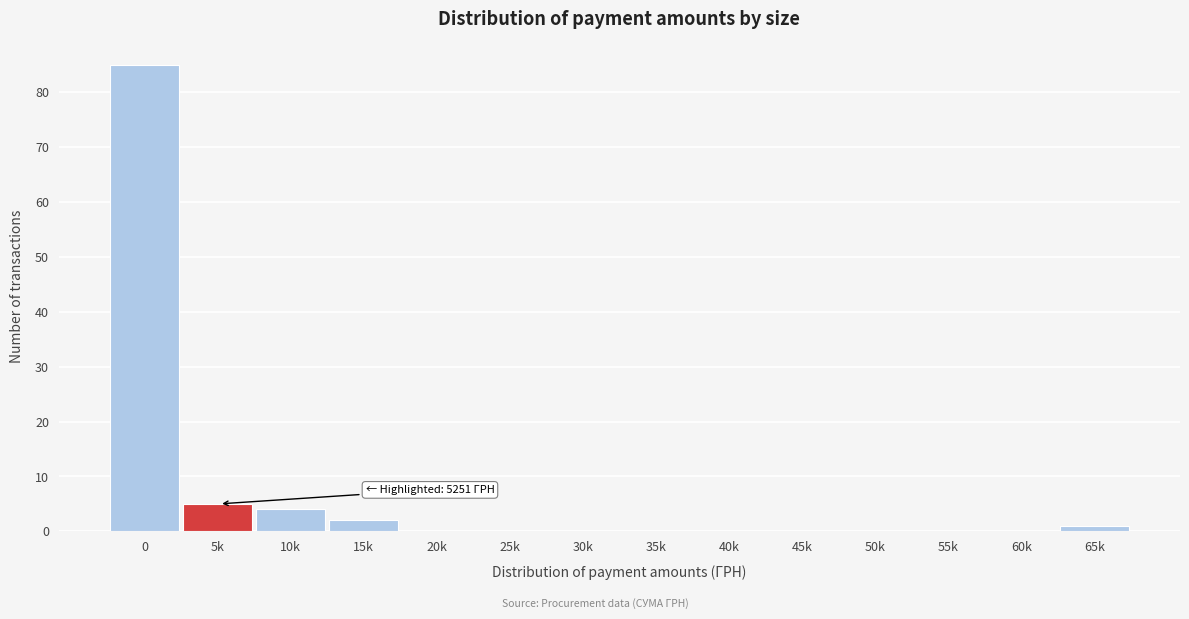

Reading left to right, transcribe all the data shown in this chart.

0=85	5k=5	10k=4	15k=2	20k=0	25k=0	30k=0	35k=0	40k=0	45k=0	50k=0	55k=0	60k=0	65k=1